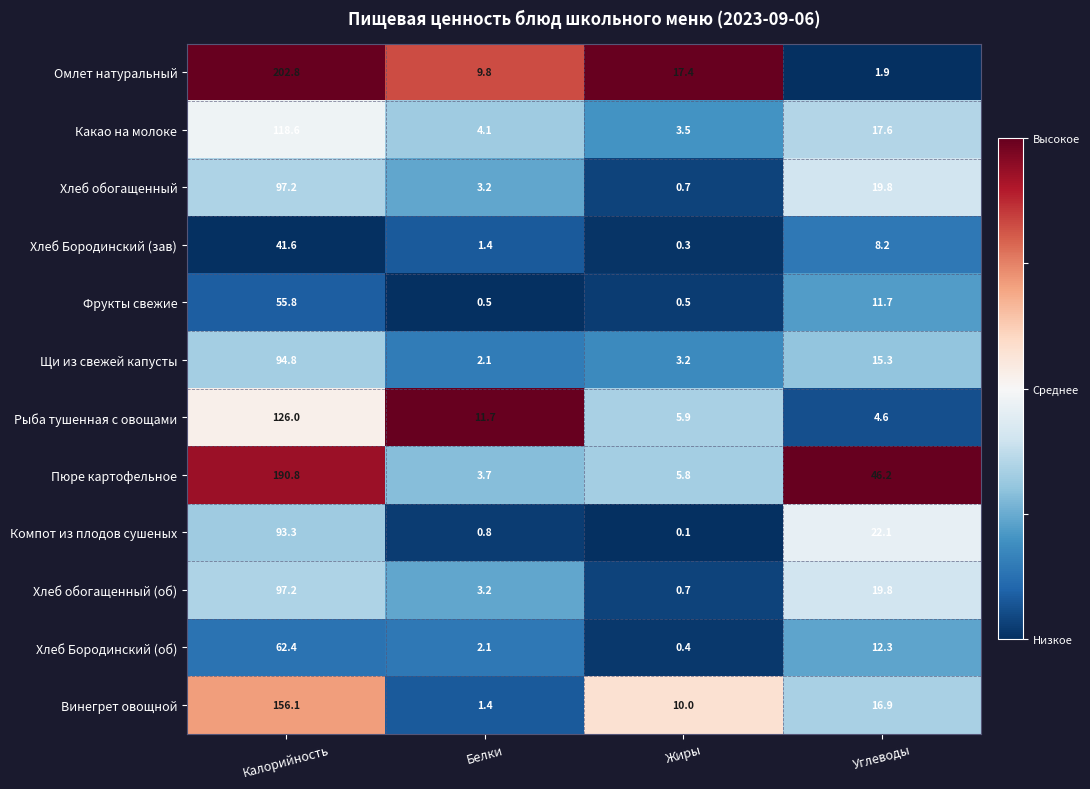

Read the Хлеб обогащенный value at Углеводы.

19.8